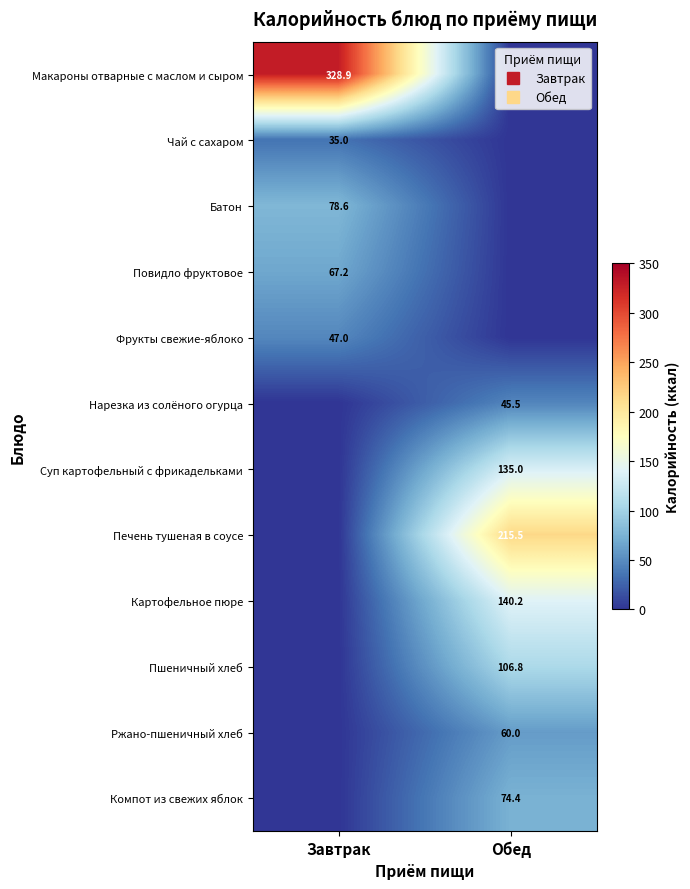

The value of Картофельное пюре at Обед is 140.2. True or false?

True